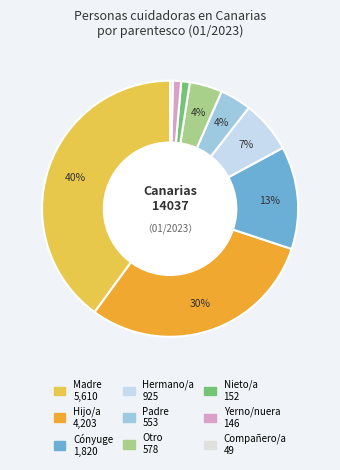

Between Madre and Padre, which is larger?

Madre